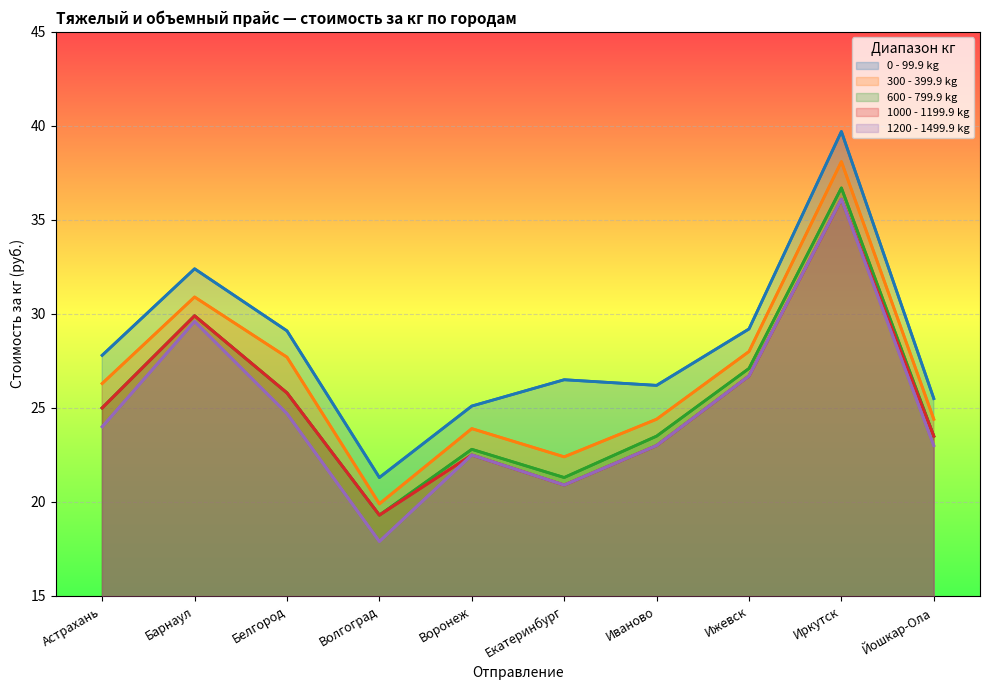

True or false: 300 - 399.9 kg and 0 - 99.9 kg cross at least once.

False